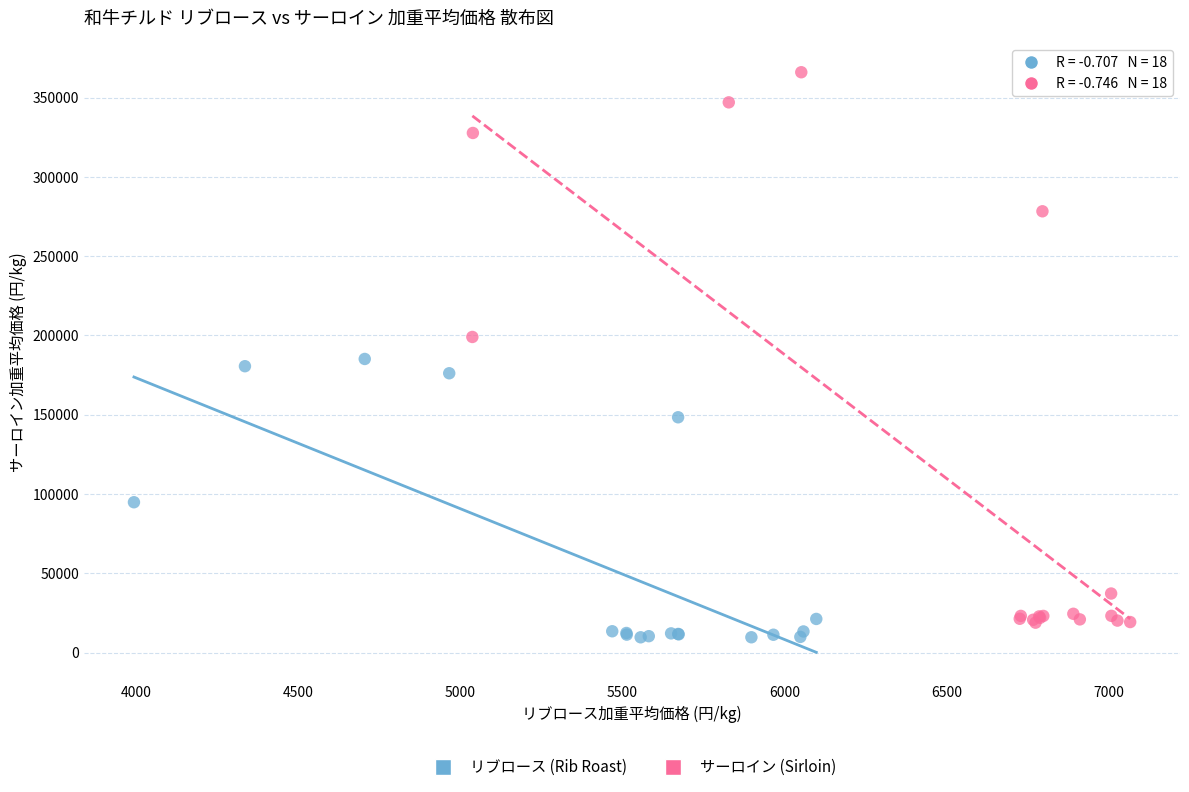

What are all the series names shown in the legend?

リブロース (Rib Roast), サーロイン (Sirloin)